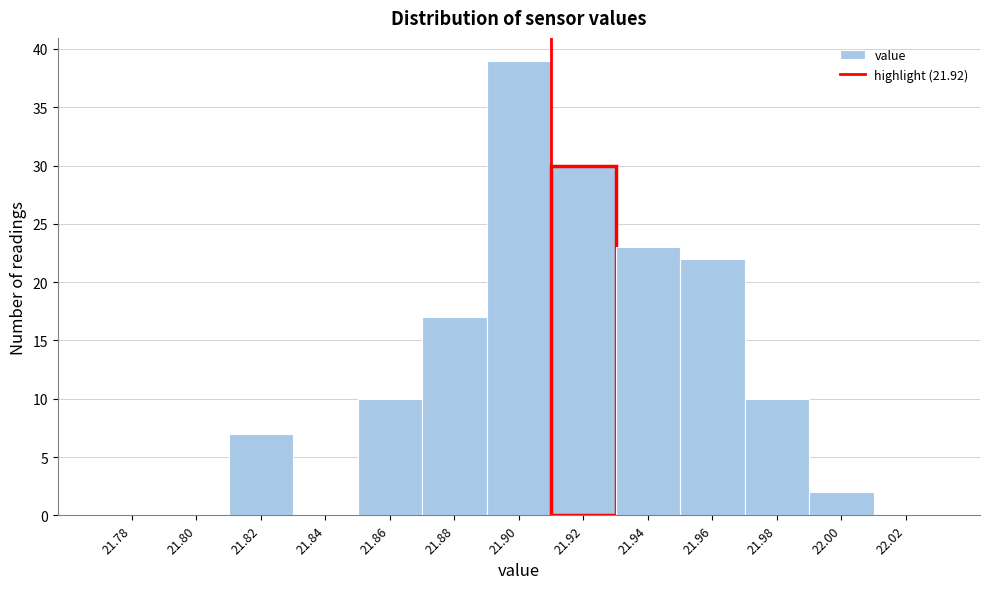

Reading right to left, what are all the values shown in this chart?

22.02=0	22.00=2	21.98=10	21.96=22	21.94=23	21.92=30	21.90=39	21.88=17	21.86=10	21.84=0	21.82=7	21.80=0	21.78=0